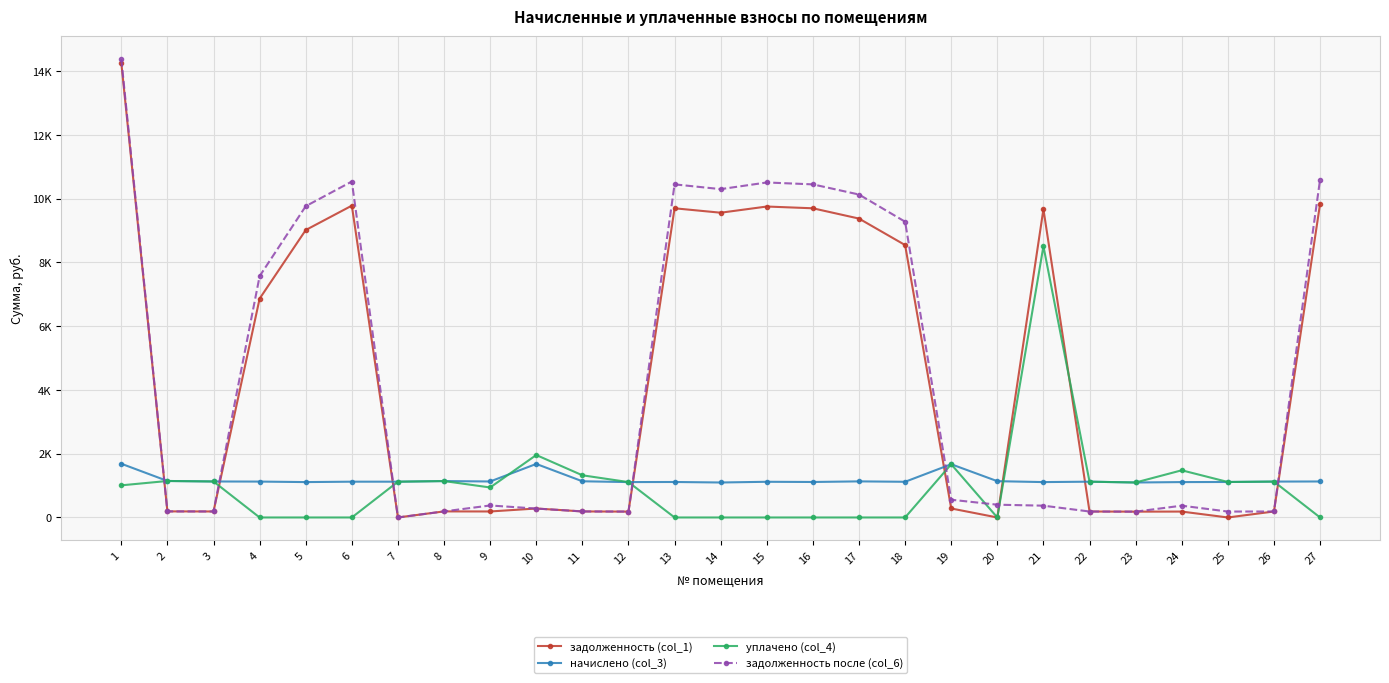

Is this an area chart (filled region under the line)?

No